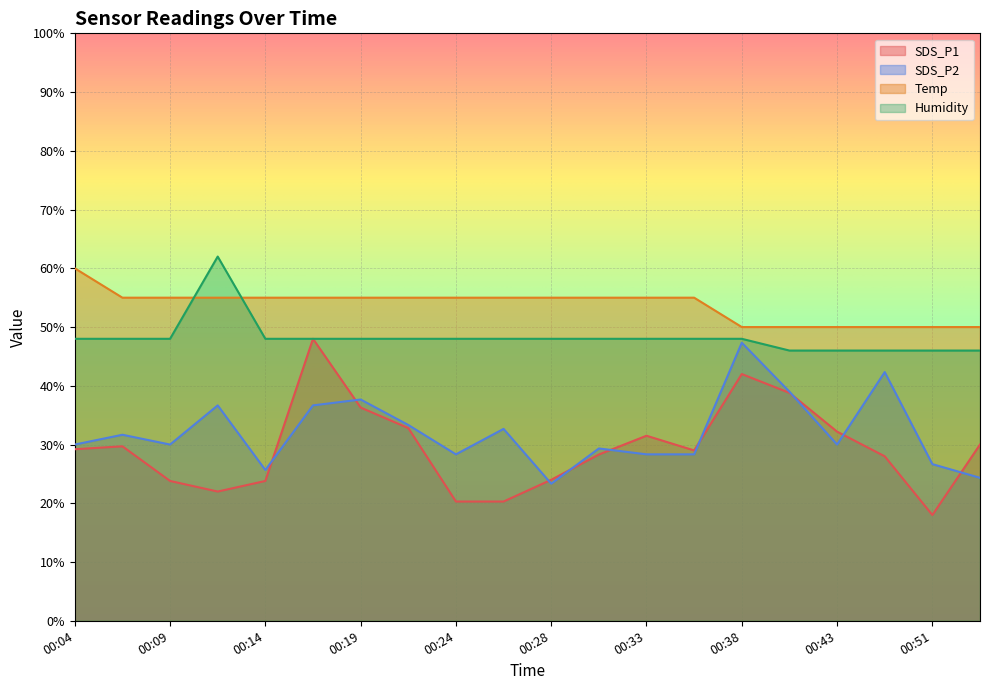

Where does the SDS_P1 series first go above 29?

00:04